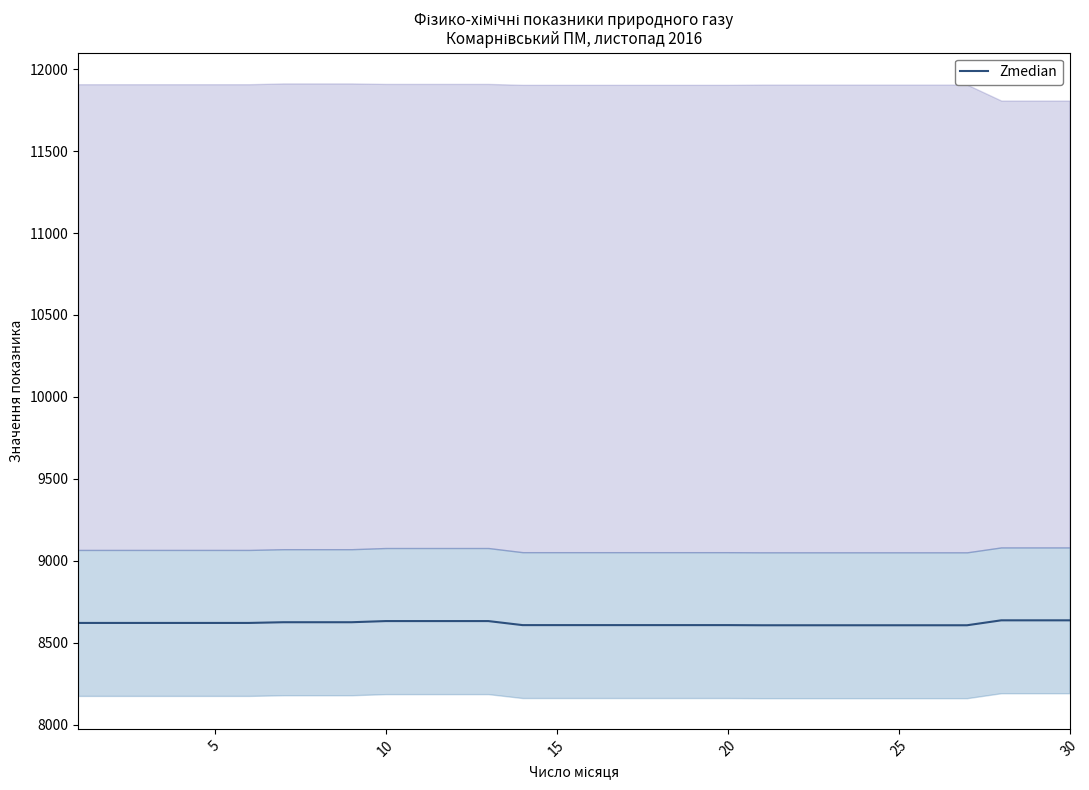

What is the minimum value for Zmedian?

8606.9